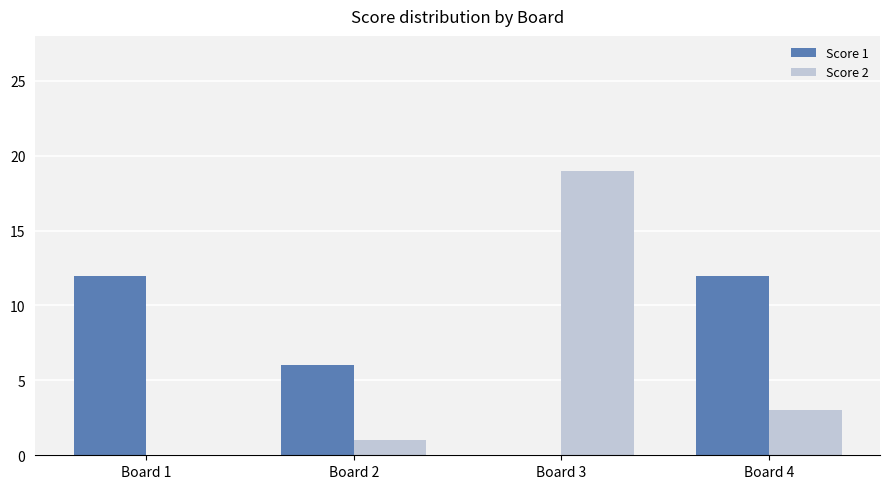

How many distinct data groups are displayed?

2